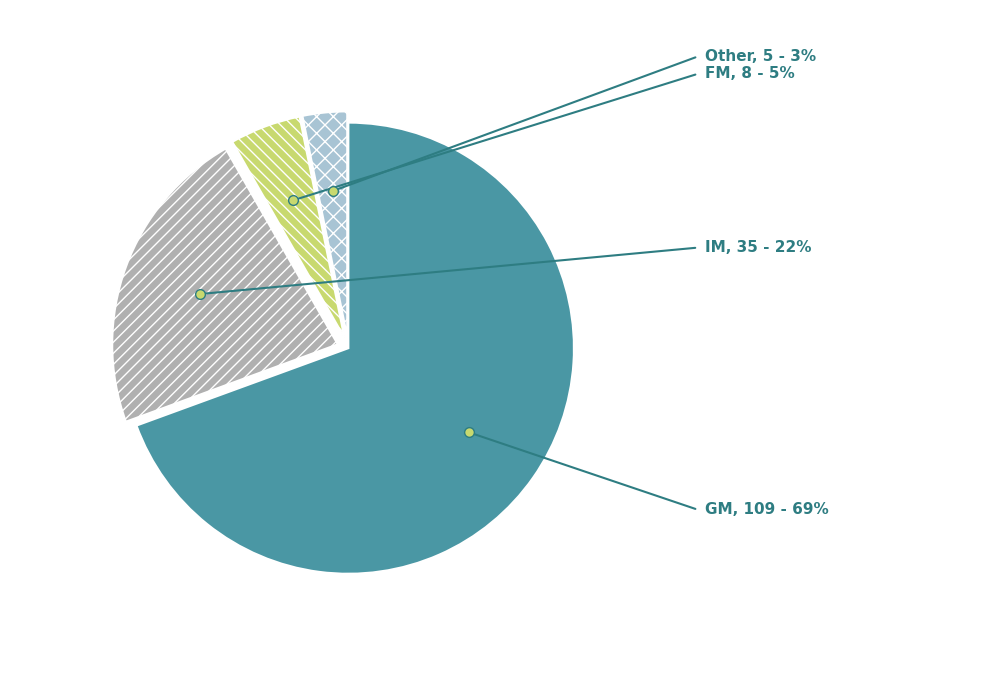

Which slice is the smallest?

Other